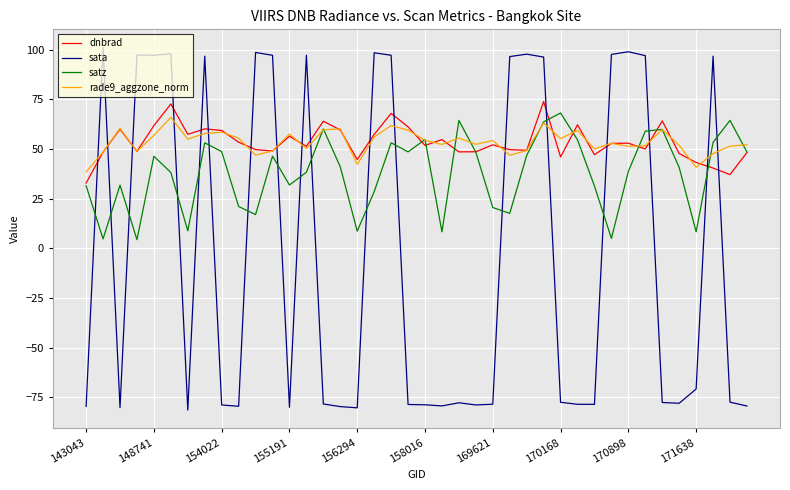

Does the chart display data point markers on the line(s)?

No